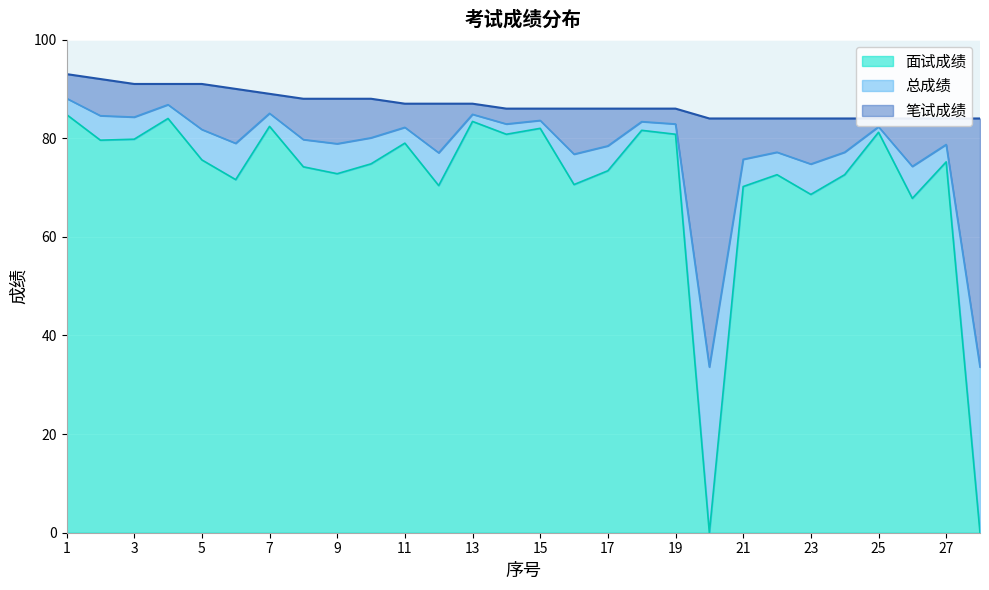

How many lines are shown in the chart?

3